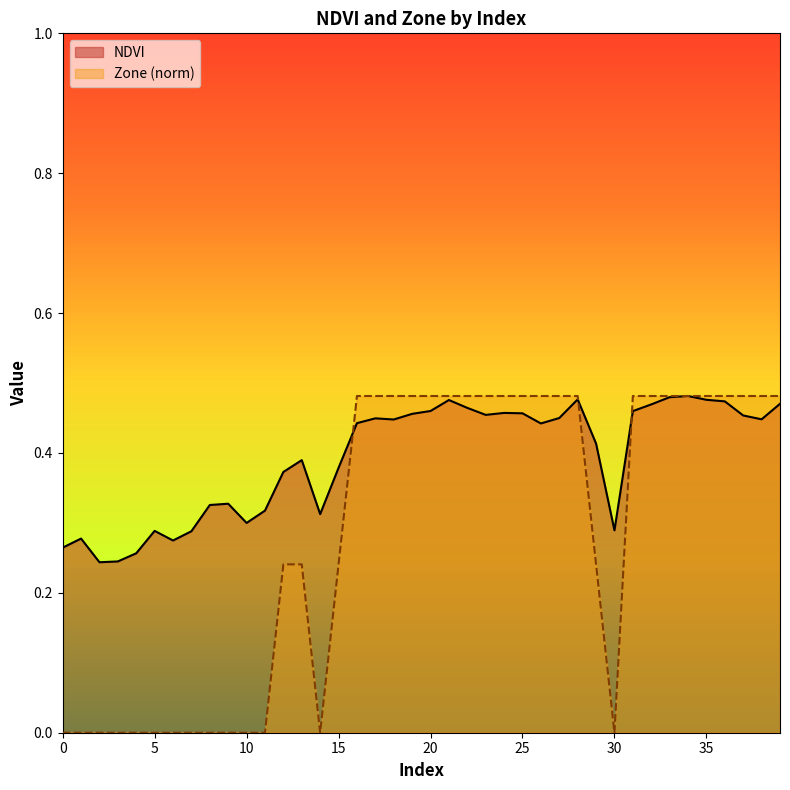

Which series has the largest total across all categories?

NDVI